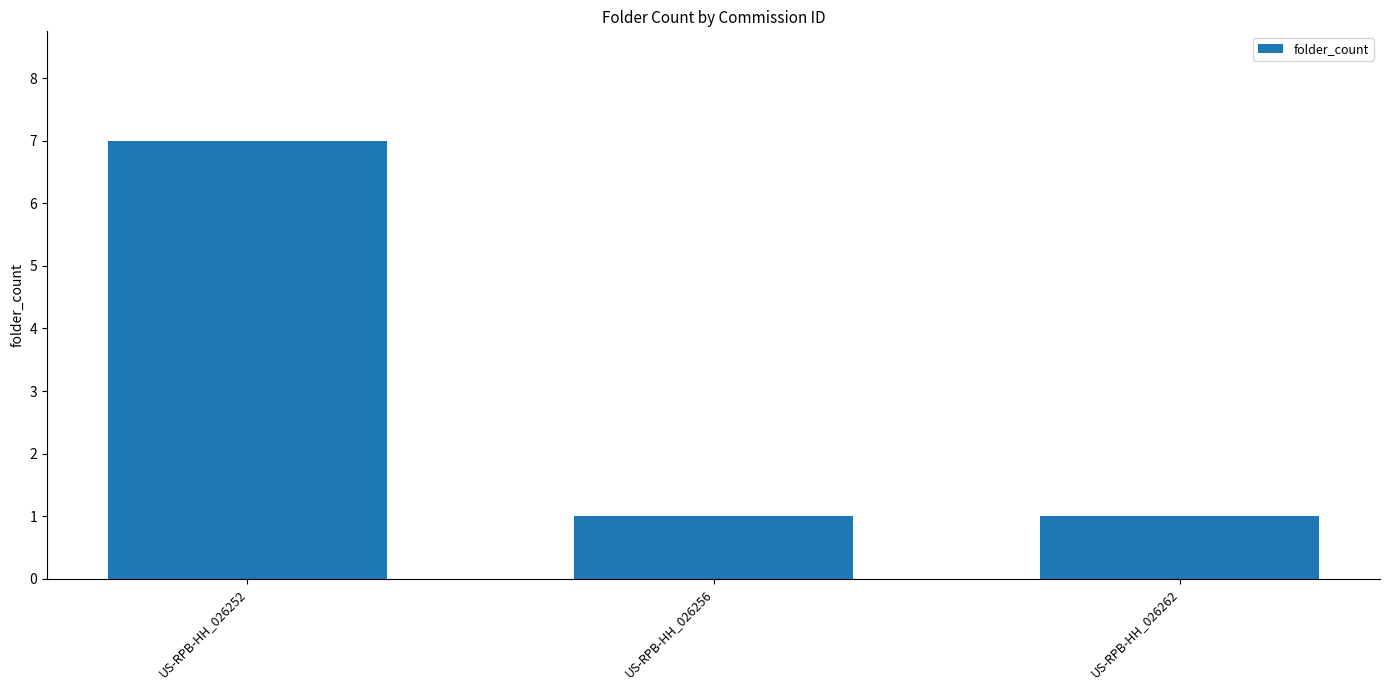

Reading left to right, what are all the values shown in this chart?

US-RPB-HH_026252=7	US-RPB-HH_026256=1	US-RPB-HH_026262=1